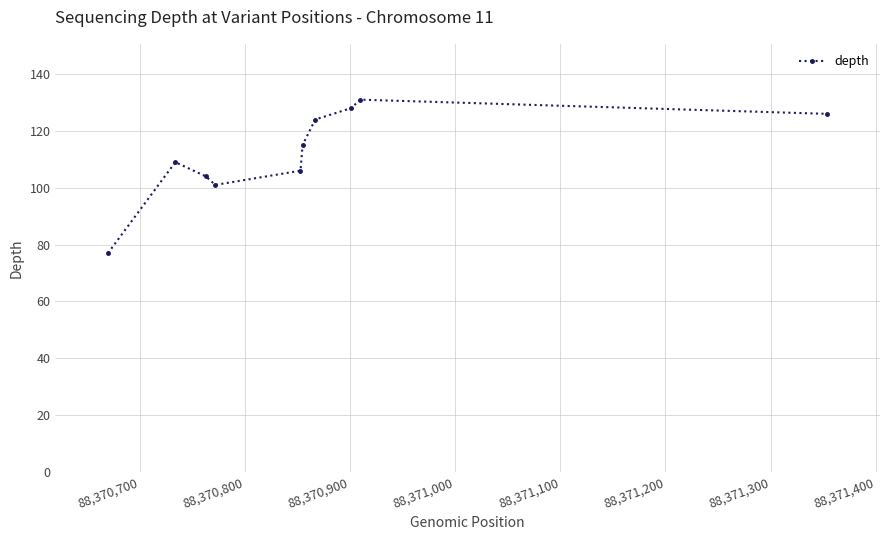

What is the minimum value shown in the chart?

77